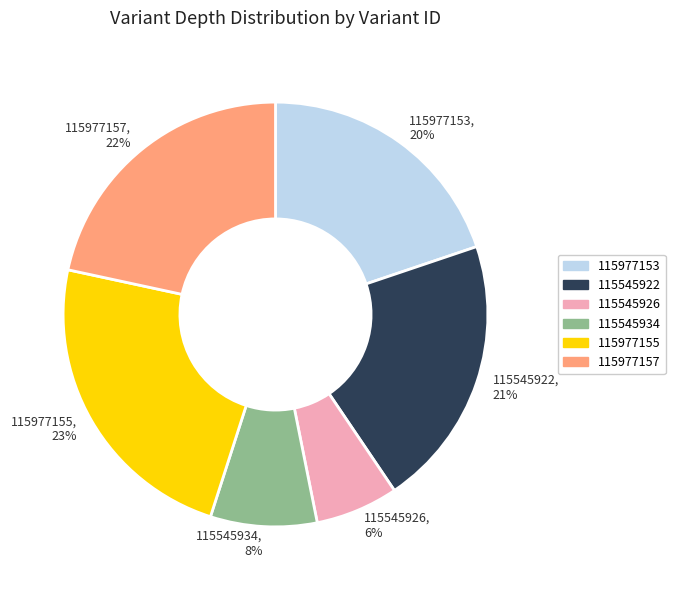

Does 115545926 represent more than half of the total?

No